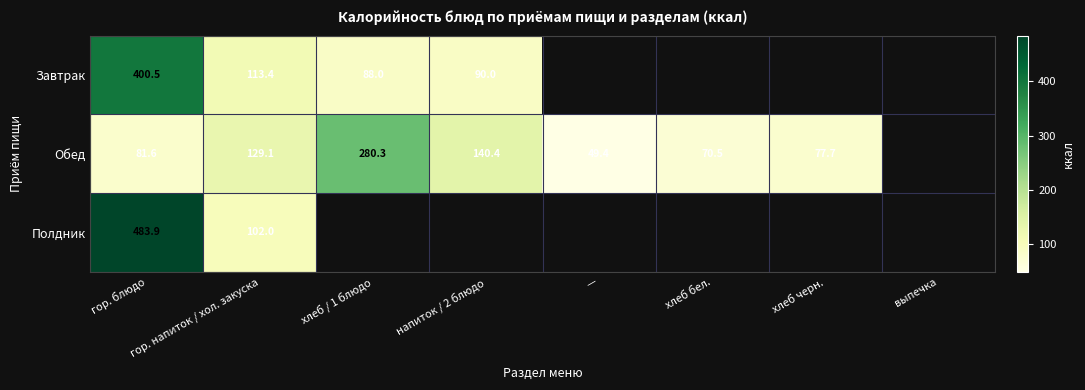

Is the value of Завтрак at напиток / 2 блюдо greater than the value of Полдник at гор. напиток / хол. закуска?

No